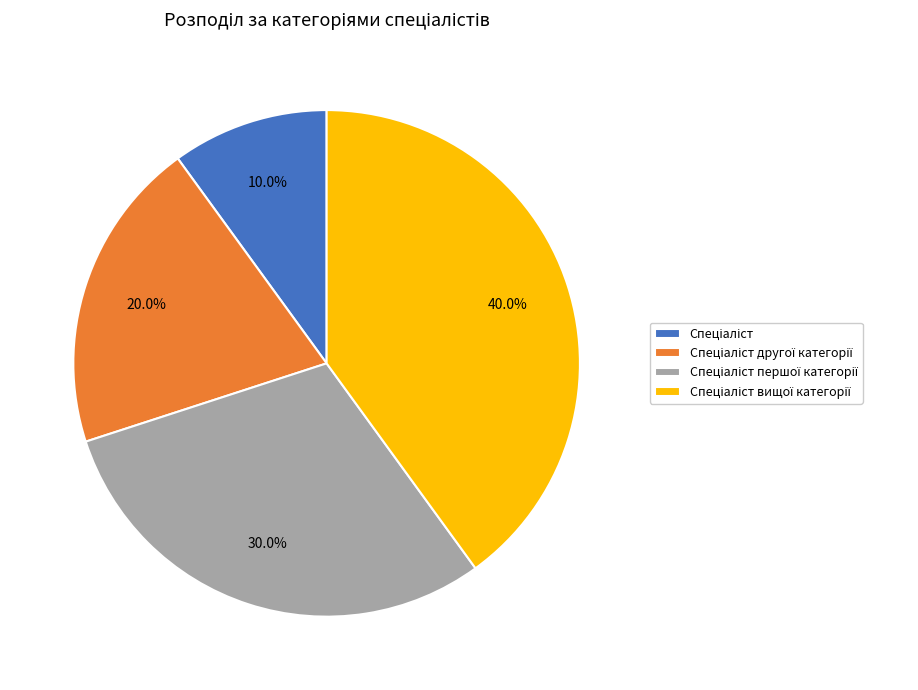

Is there any slice that represents more than half of the pie?

No